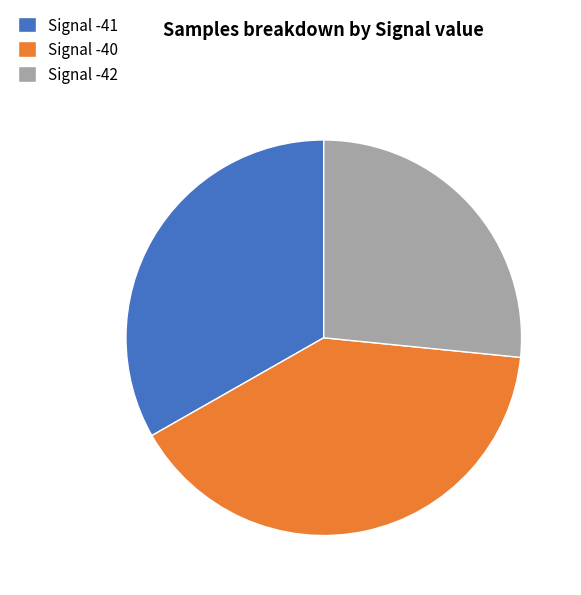

Rank the categories by value from highest to lowest.

Signal -40, Signal -41, Signal -42